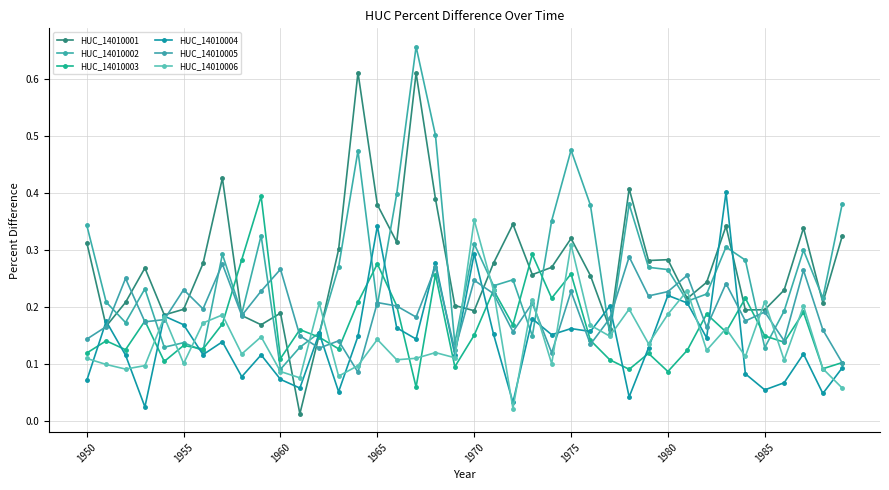

How many lines are shown in the chart?

6